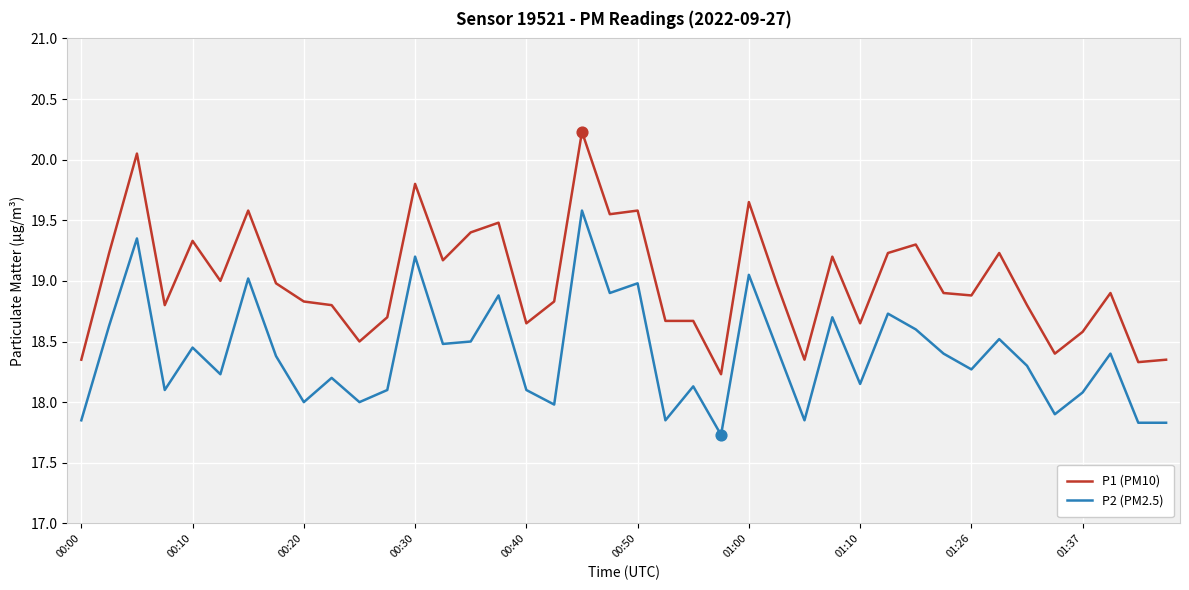

Which series has the widest spread of values?

P1 (PM10)